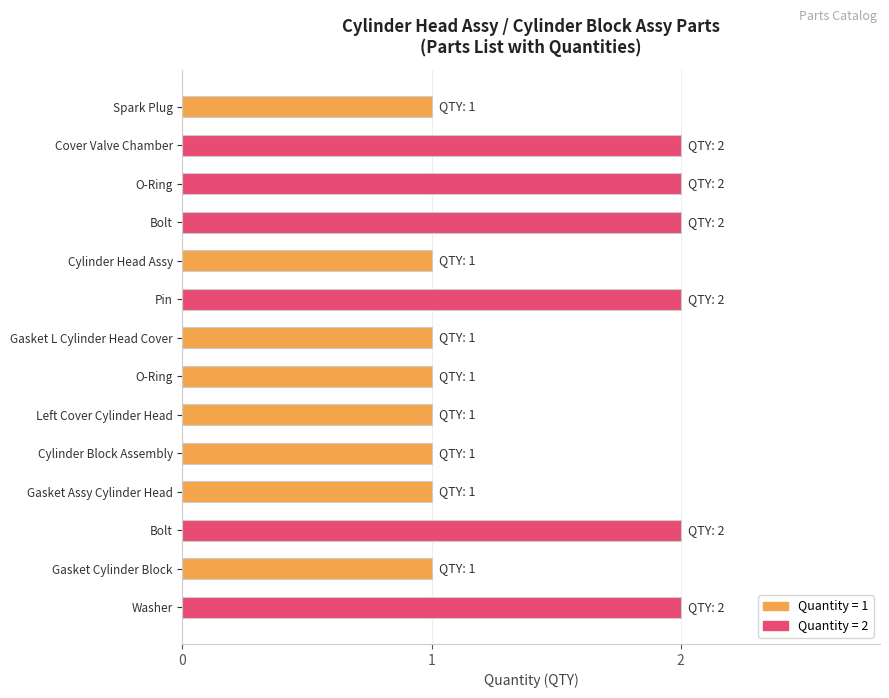

What is the minimum value shown in the chart?

1